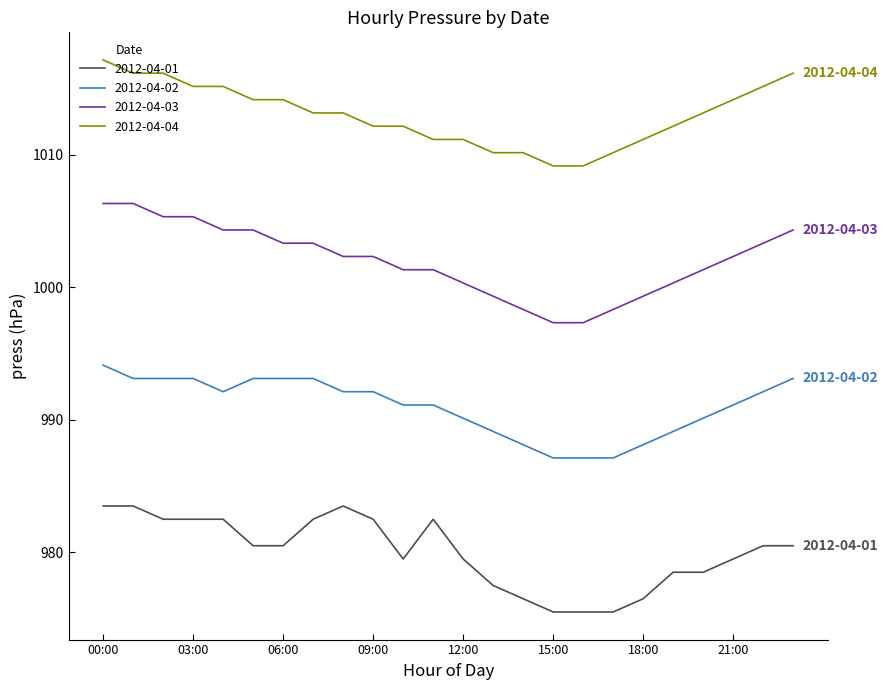

How many values in the 2012-04-01 series exceed 980?

13